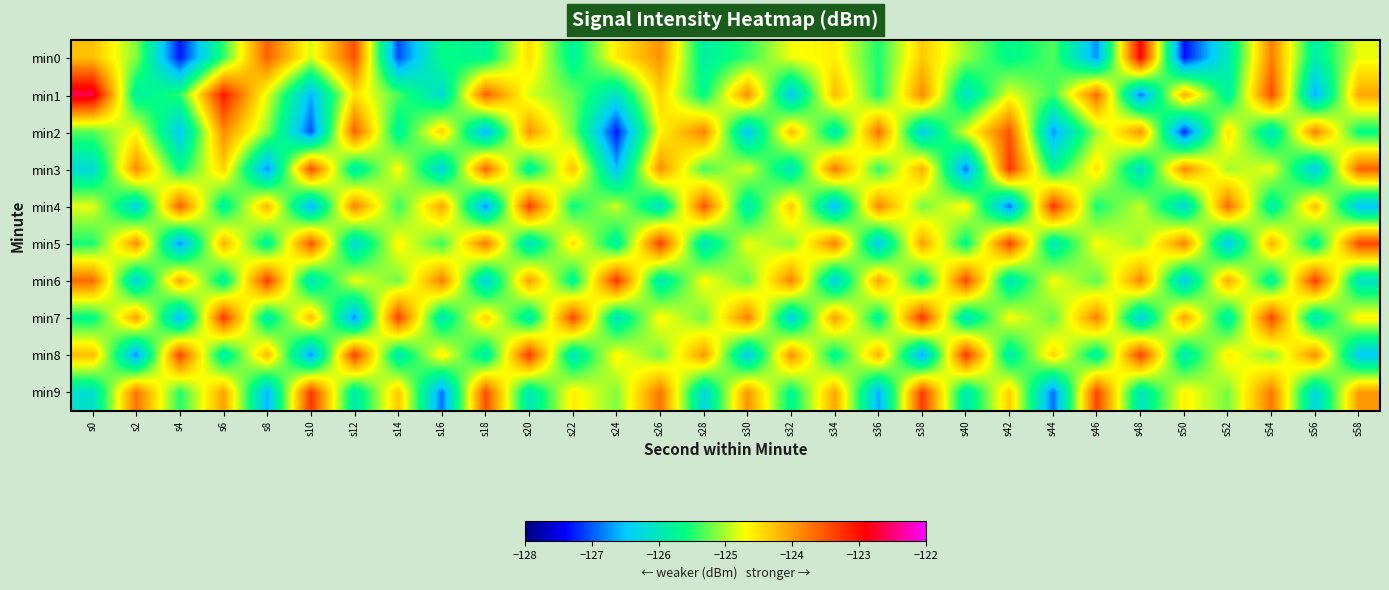

List the series in order of their peak value, highest first.

min1, min0, min6, min7, min3, min8, min4, min9, min5, min2